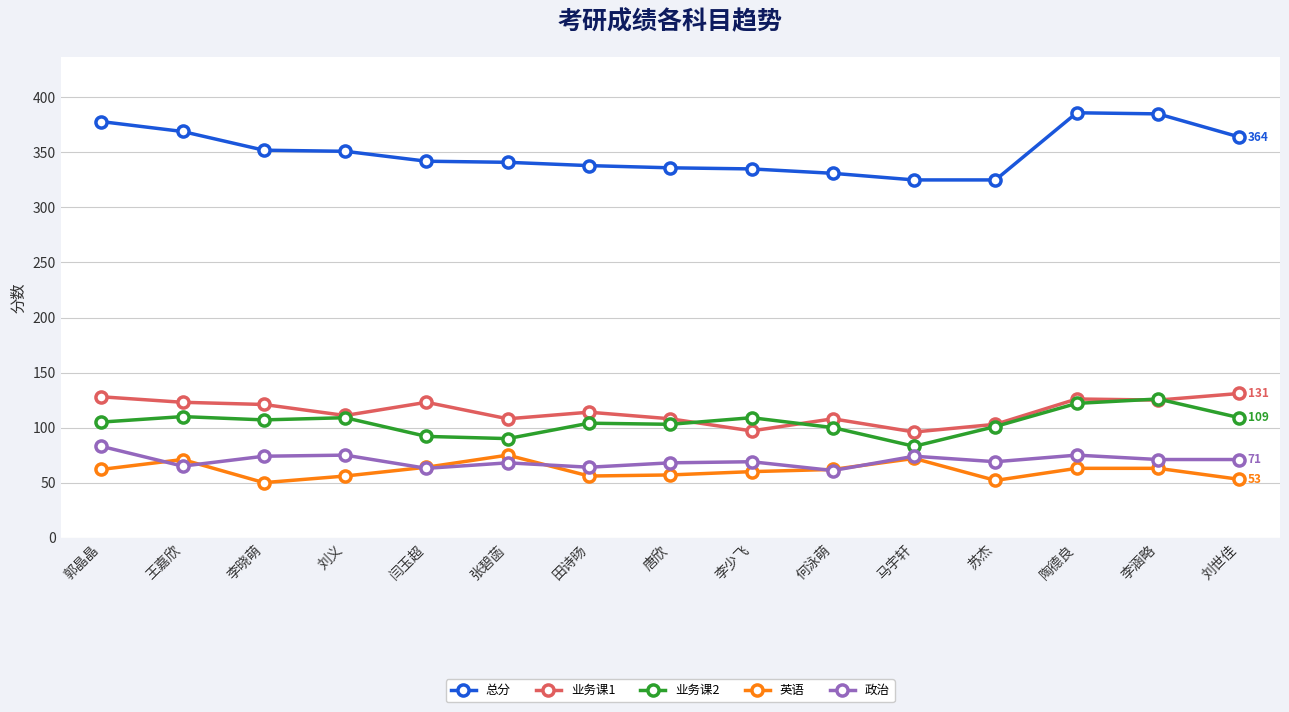

What is the lowest value of the 业务课2 series?

83